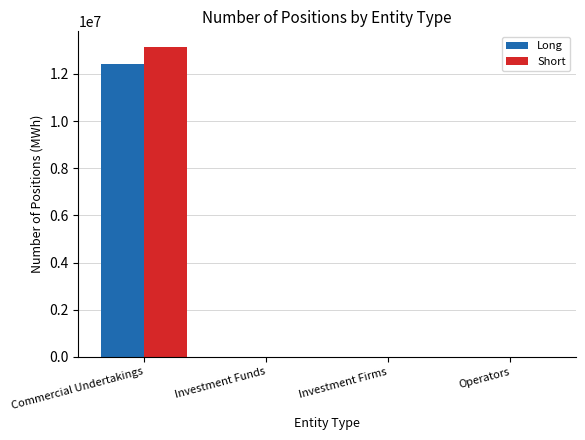

How many data points does each series have?

4